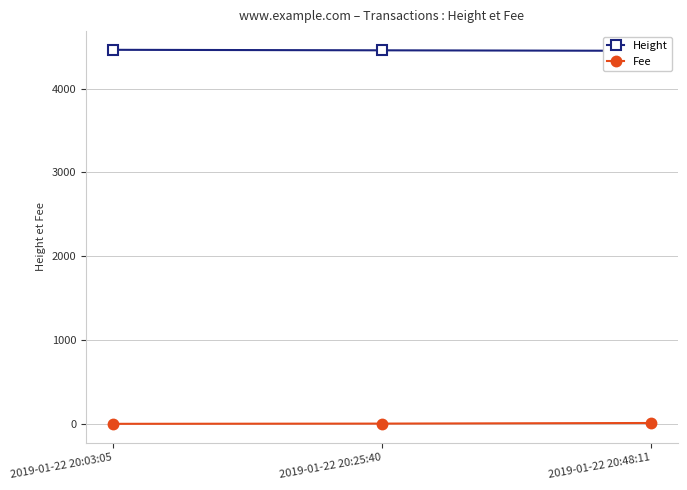

Does the chart have visible grid lines?

Yes